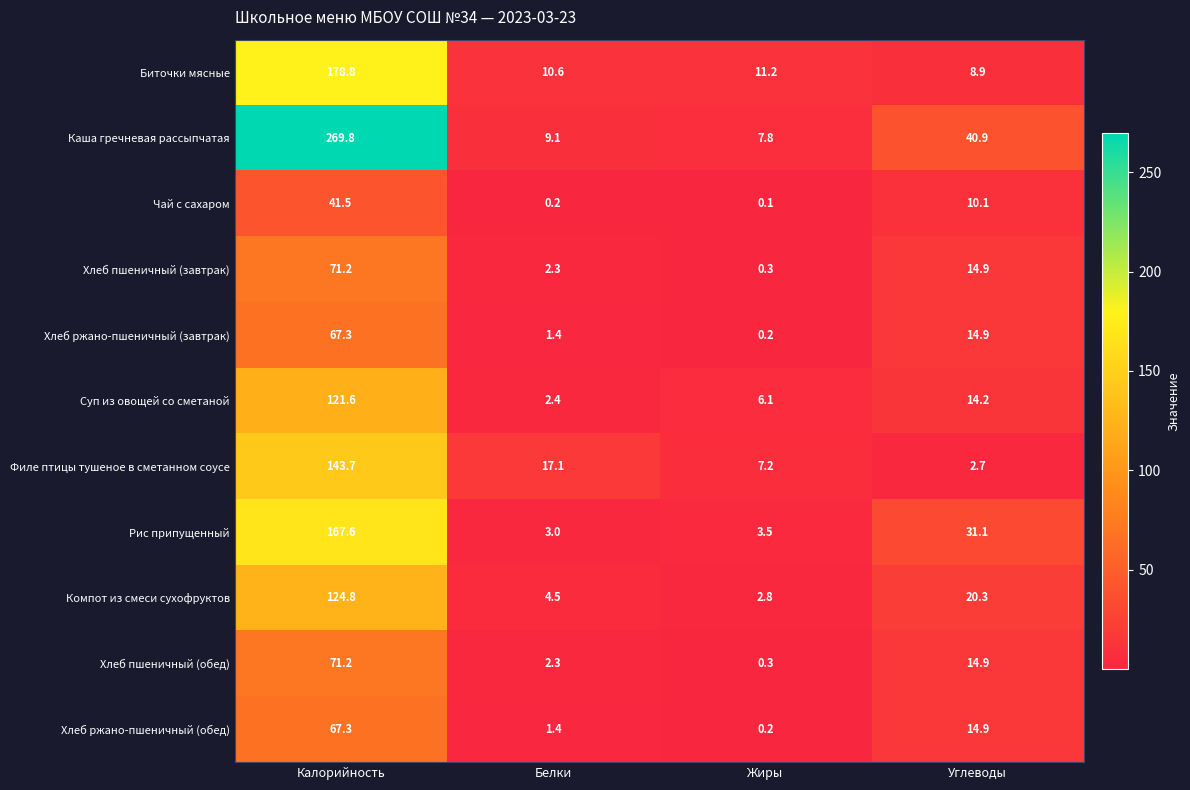

At which label does Компот из смеси сухофруктов first exceed 20?

Калорийность